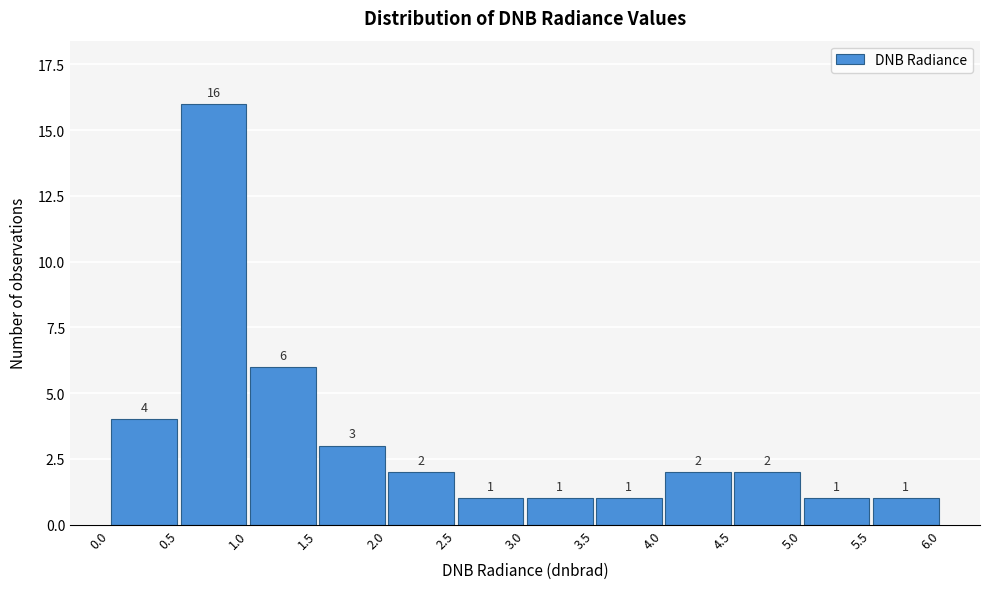

Which range on the x-axis has the tallest bar?

0.5 to 1.0